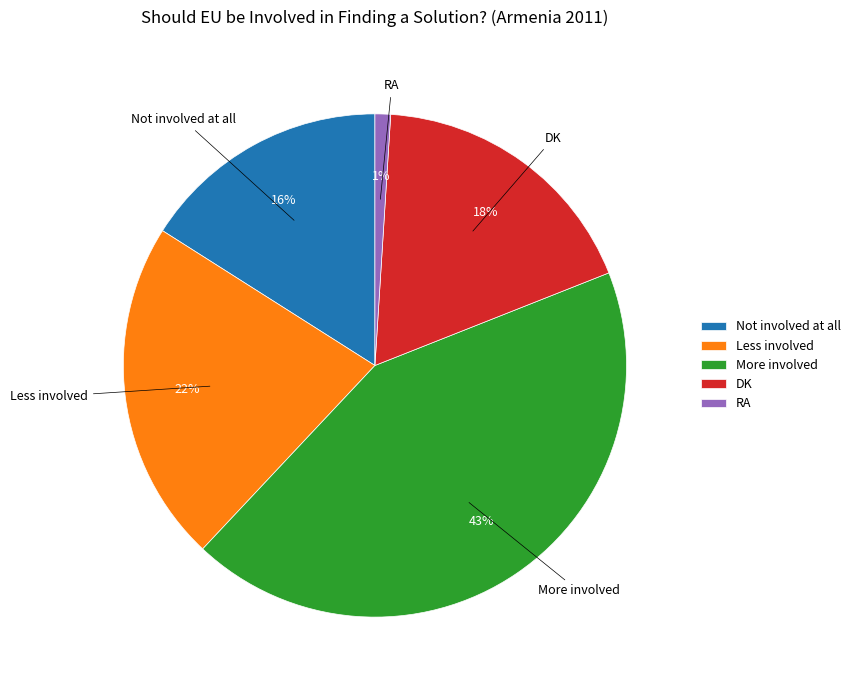

Approximately how many times larger is the value at DK compared to Not involved at all?

1.1